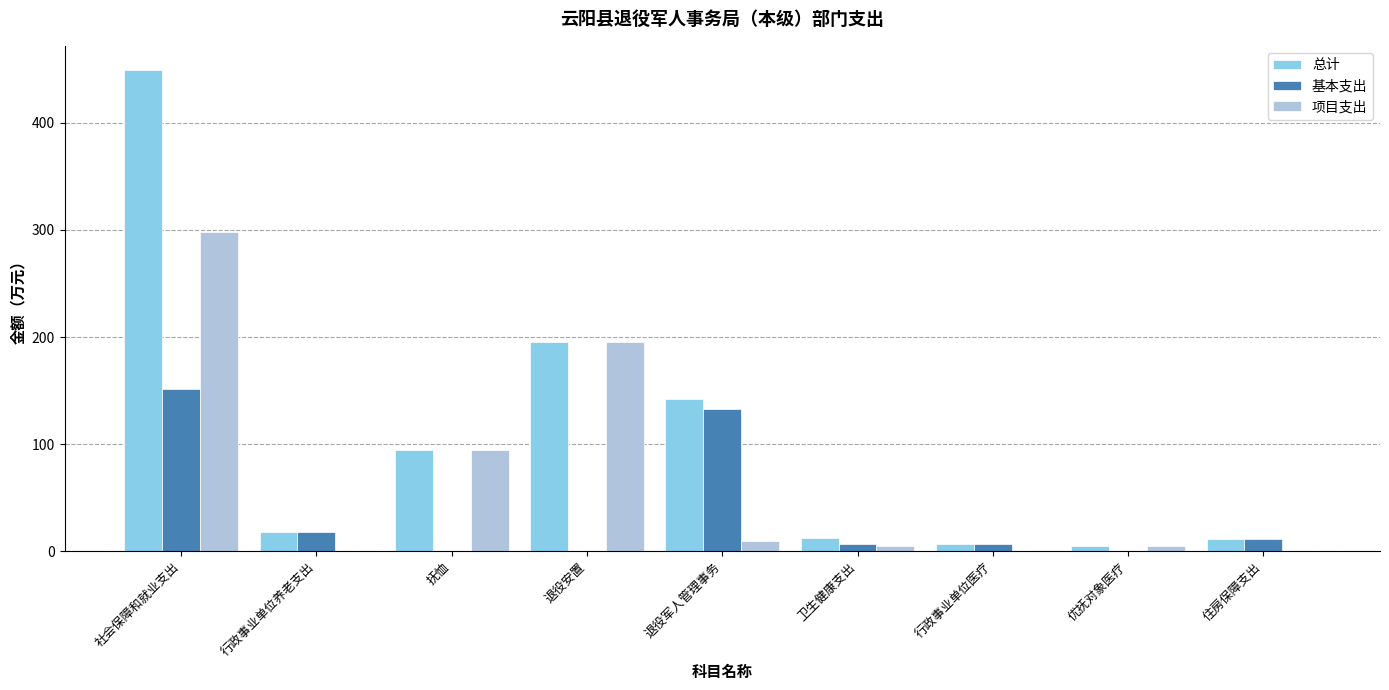

What value does the 基本支出 series have at 卫生健康支出?

6.8